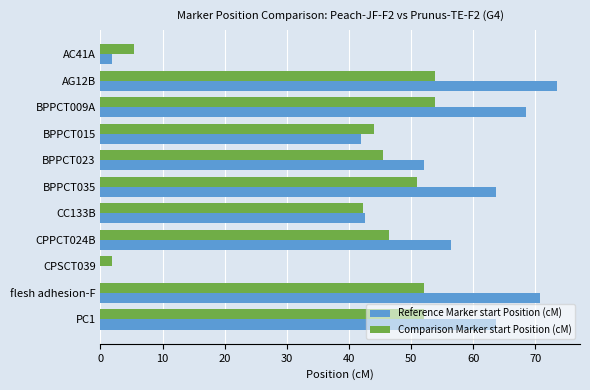

What is the sum of all Comparison Marker start Position (cM) values?

447.8